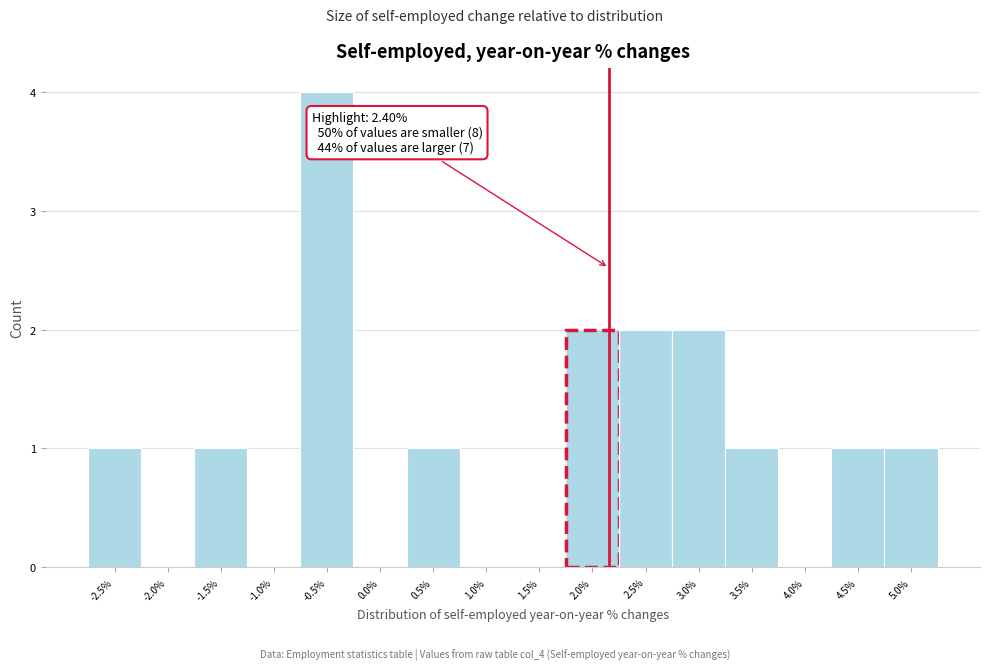

Reading left to right, list all the values displayed in this chart.

-2.5%=1	-2.0%=0	-1.5%=1	-1.0%=0	-0.5%=4	0.0%=0	0.5%=1	1.0%=0	1.5%=0	2.0%=2	2.5%=2	3.0%=2	3.5%=1	4.0%=0	4.5%=1	5.0%=1